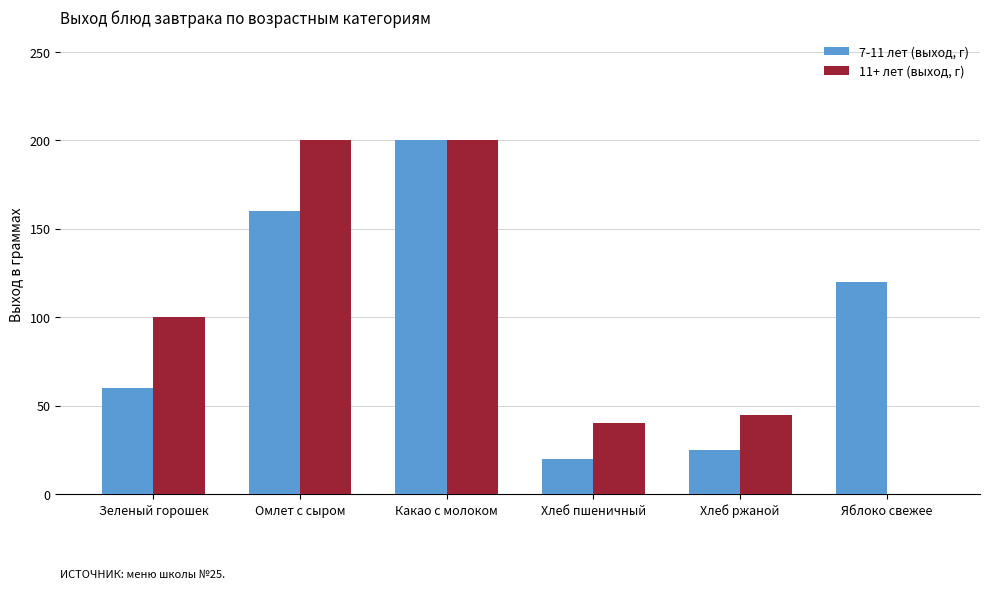

What is the approximate value of 11+ лет (выход, г) at Омлет с сыром?

200